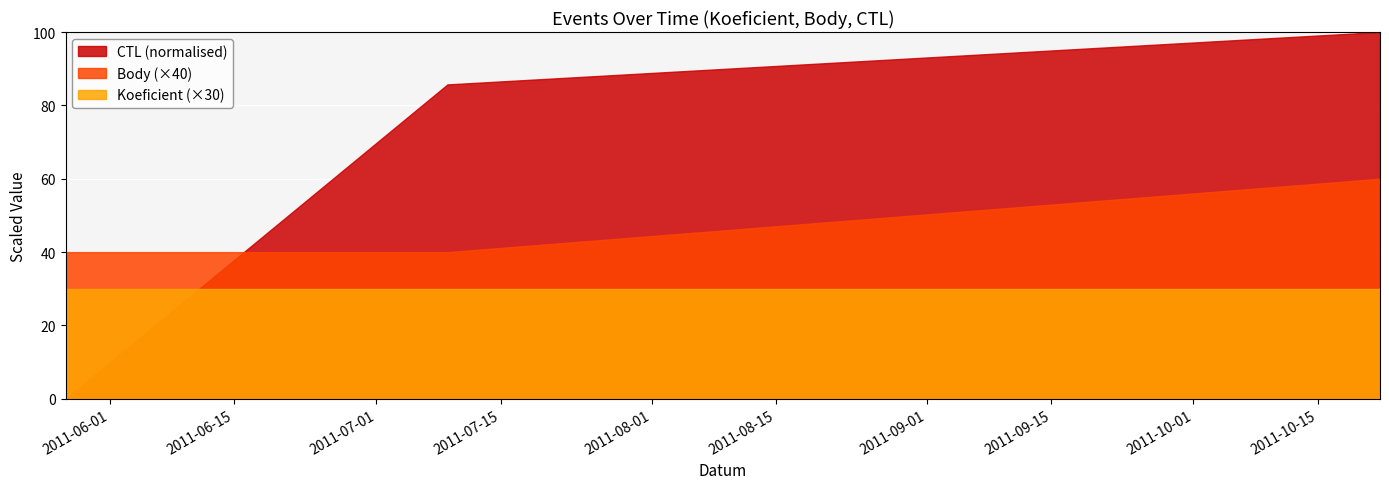

Which series has the largest total across all categories?

CTL (normalised)